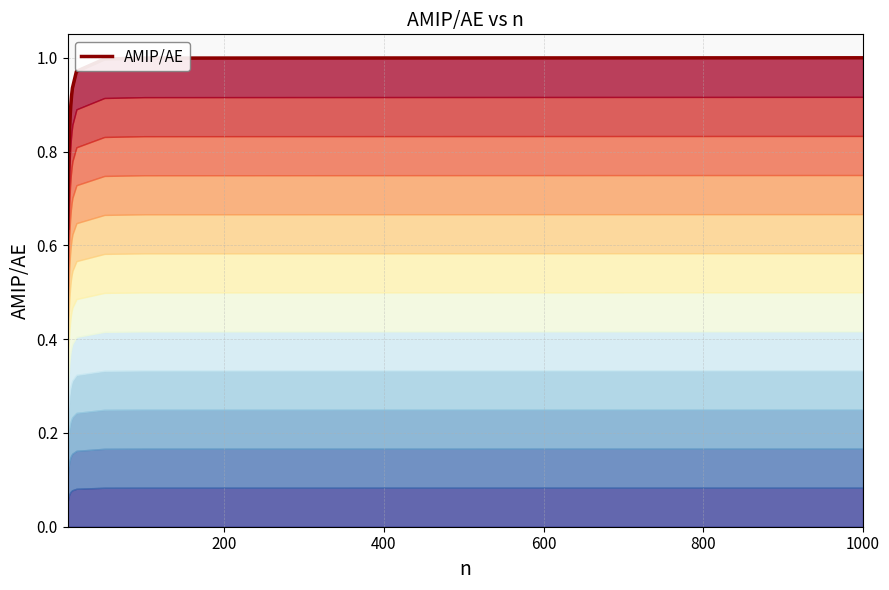

Does the chart have visible grid lines?

Yes